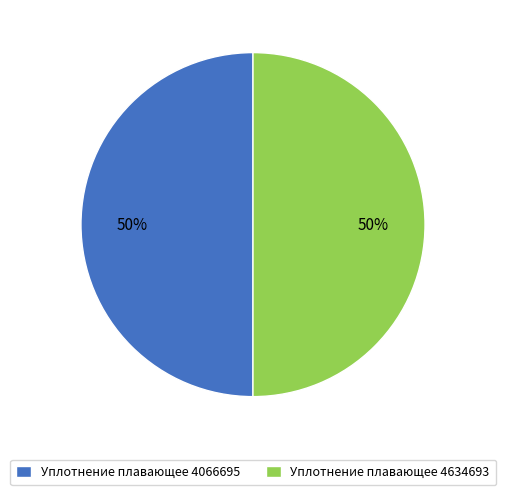

How many slices are in this pie chart?

2